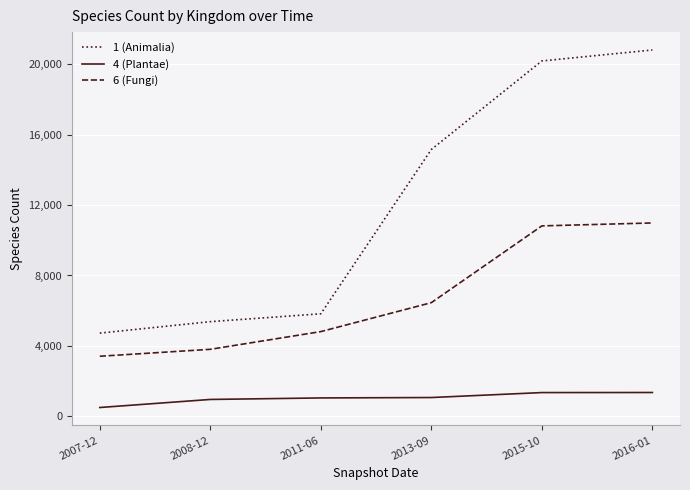

Which category has the highest value across all series?

2016-01